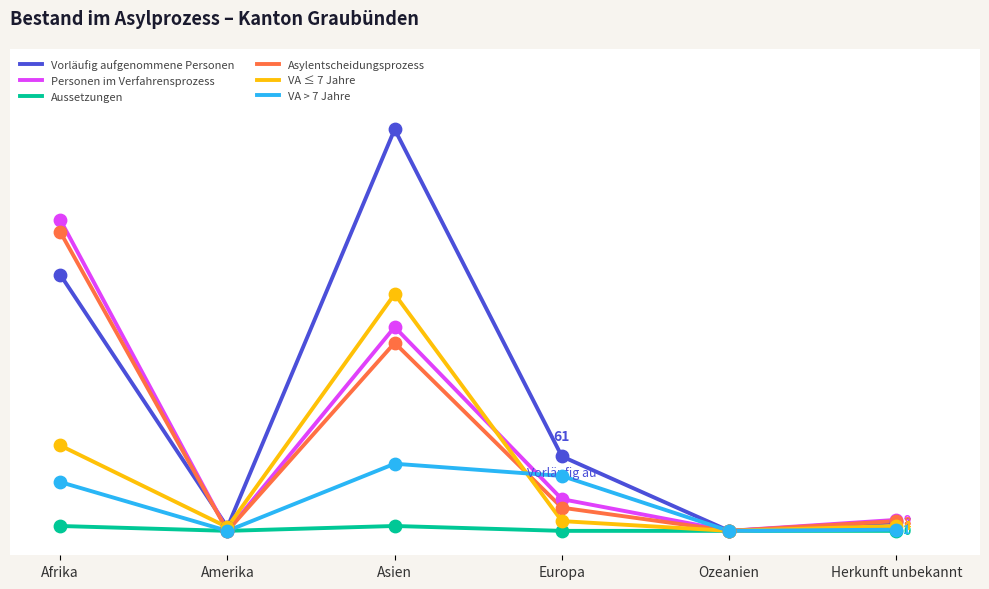

Is the value of VA > 7 Jahre at Asien greater than the value of VA ≤ 7 Jahre at Herkunft unbekannt?

Yes